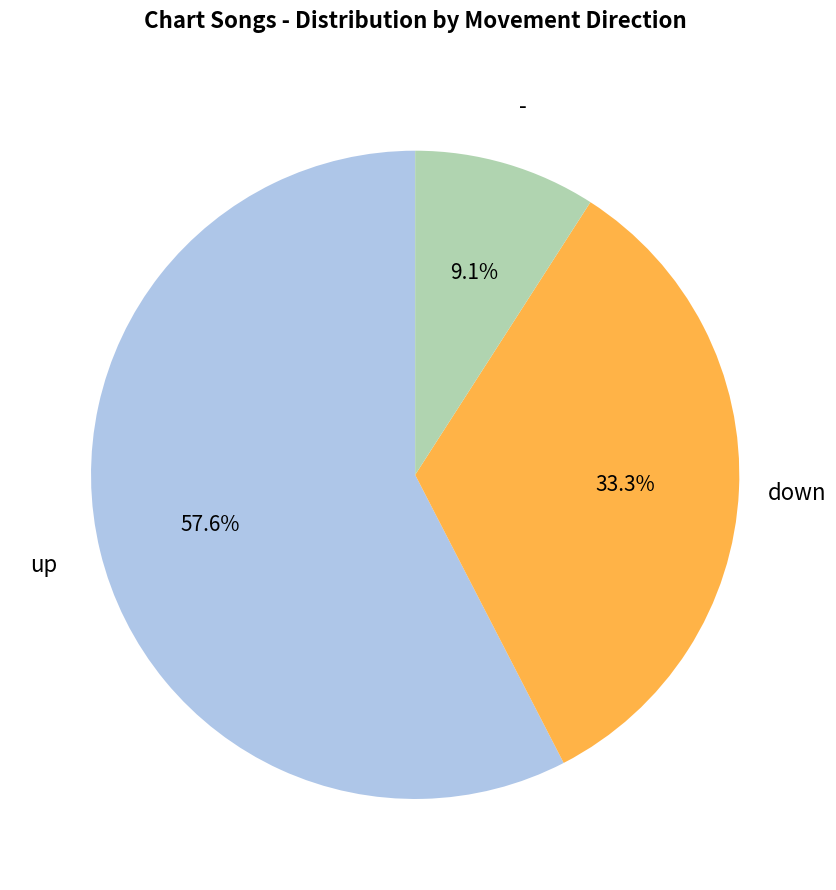

Is there a majority slice in this chart?

Yes